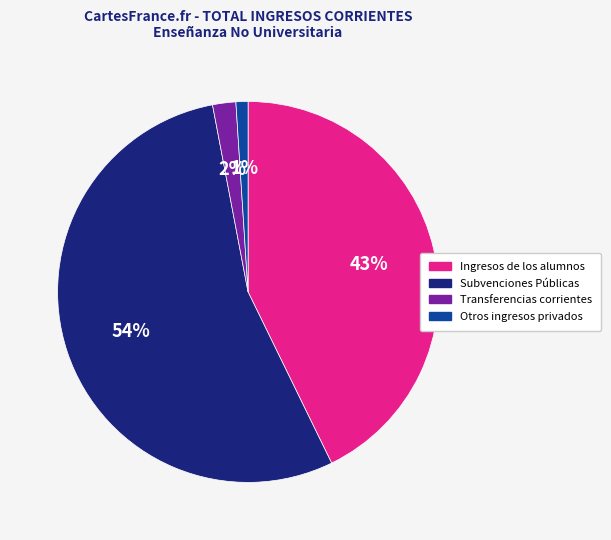

Rank the categories by value from lowest to highest.

Otros ingresos privados, Transferencias corrientes, Ingresos de los alumnos, Subvenciones Públicas